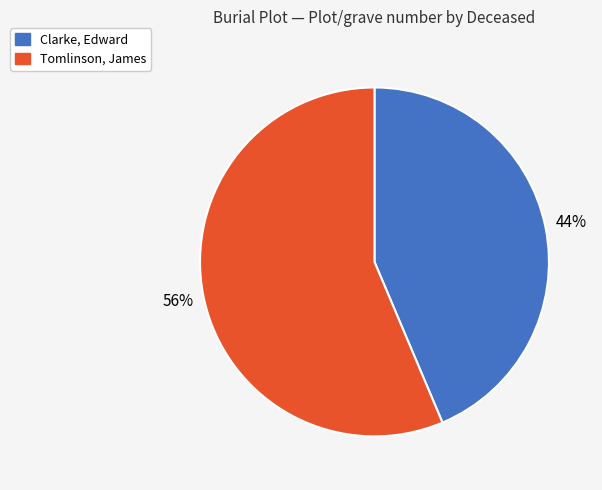

Is Tomlinson, James the majority of the pie?

Yes